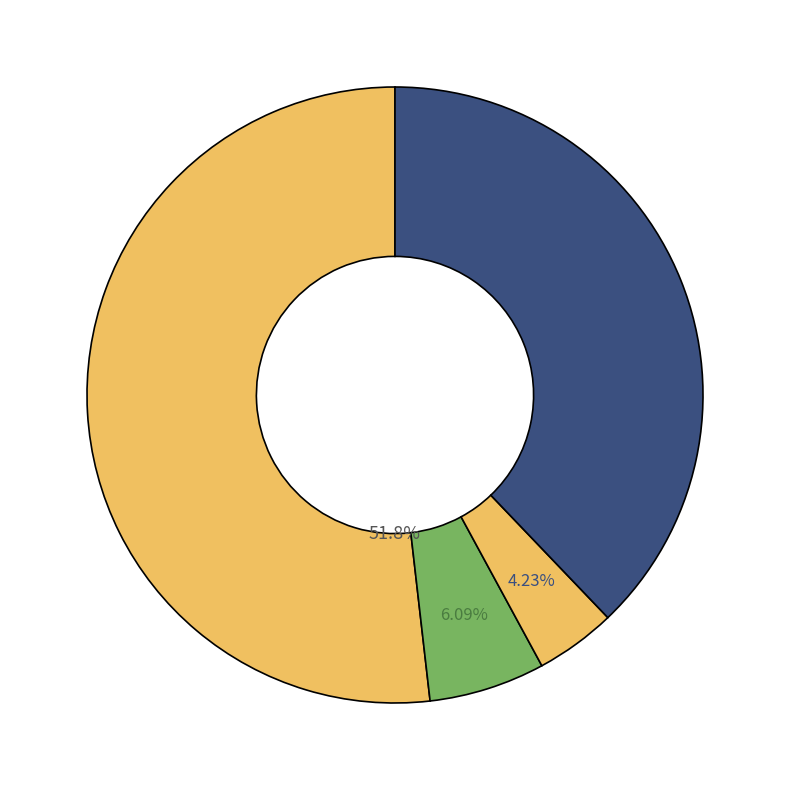

How many slices are in this pie chart?

4